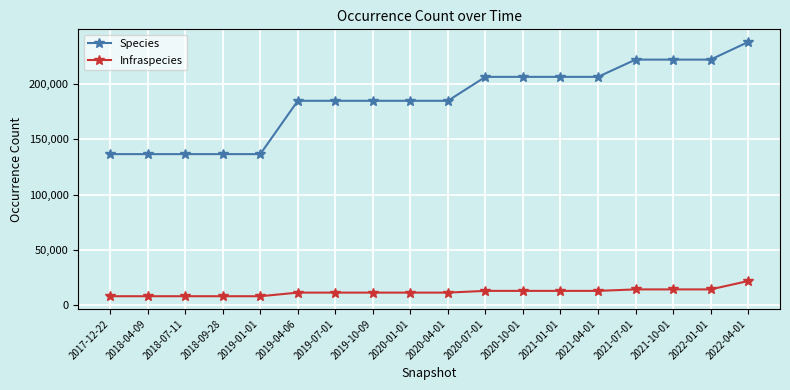

What is the value of the Infraspecies point at the 14th from the left?

12895